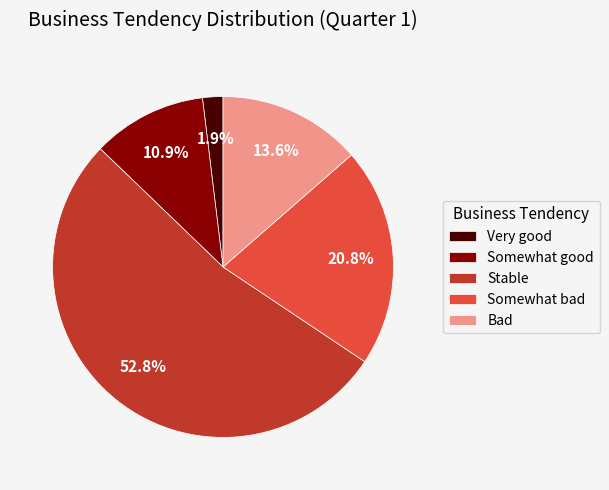

The Bad slice represents 3% of the pie. True or false?

False